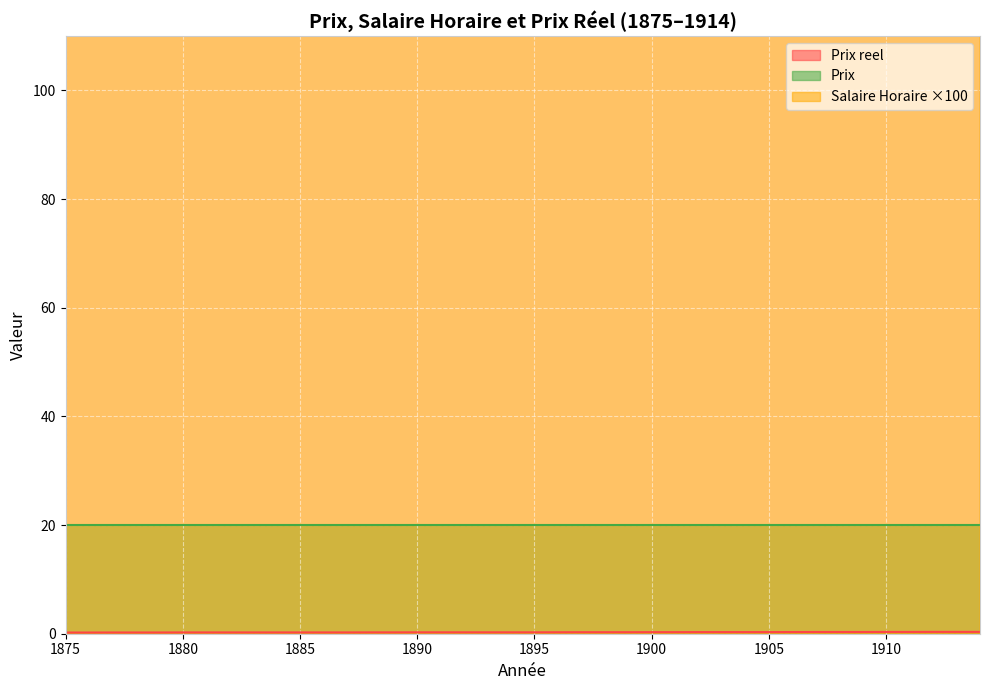

Where is Salaire Horaire nearest to the value 0?

1875